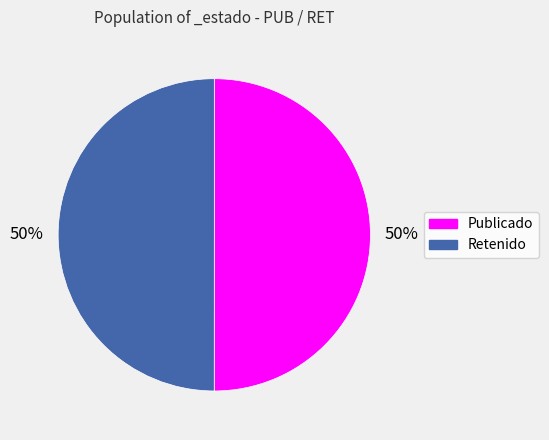

Count the number of slices in the pie.

2